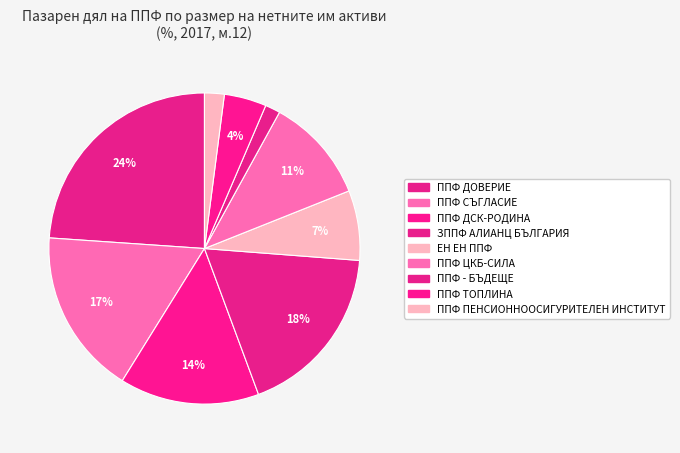

Count the number of slices in the pie.

9